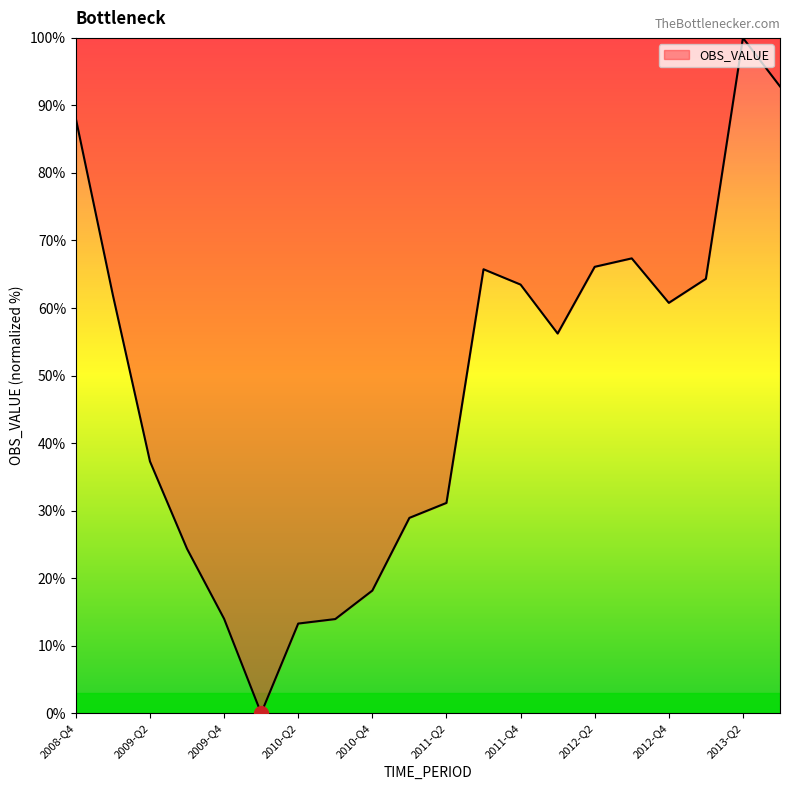

What is the difference between the maximum and minimum values?

100.0